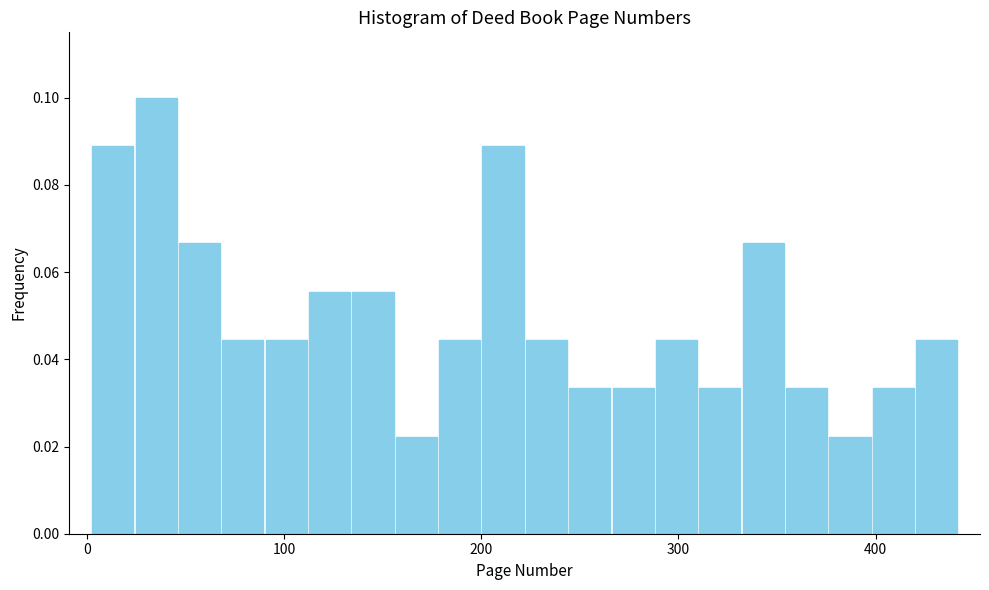

Around what value on the x-axis is the tallest bar? Give the approximate position of its centre, as read against the axis.

40